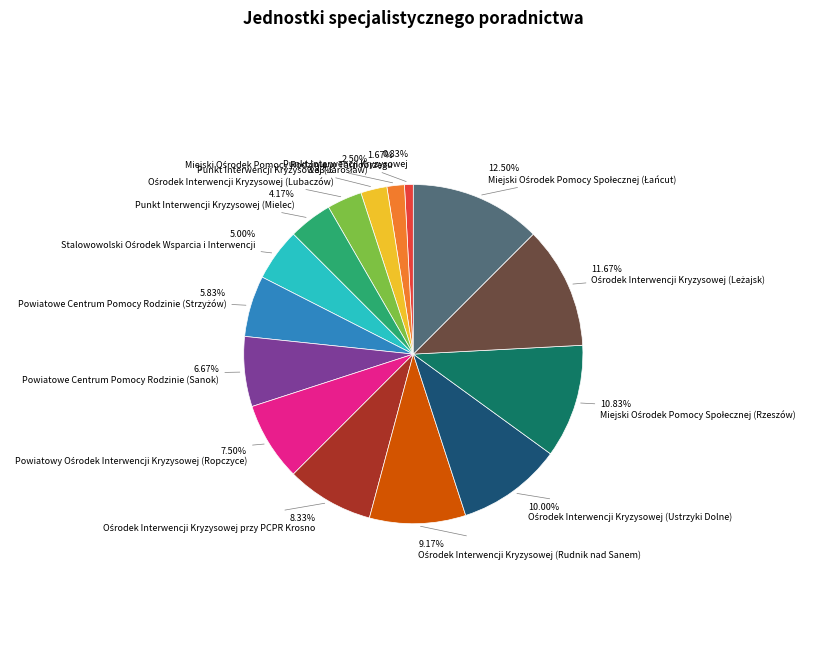

Which category has the smallest portion of the pie?

Punkt Interwencji Kryzysowej